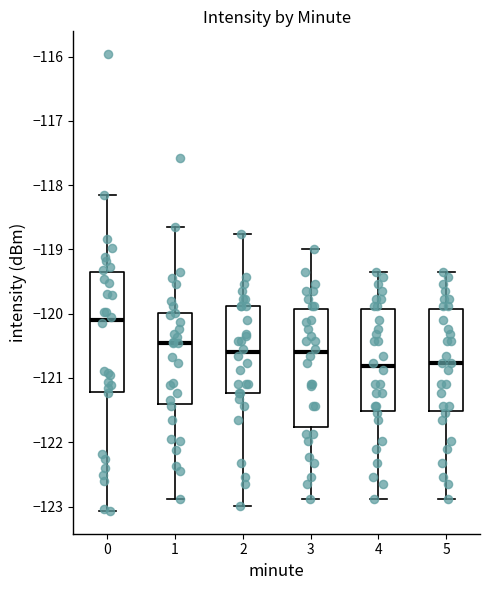

Where is the upper edge of the box at x = 5 on the y-axis? The values are not printed on the chart, so give them approximately, as read against the axis.

-119.9